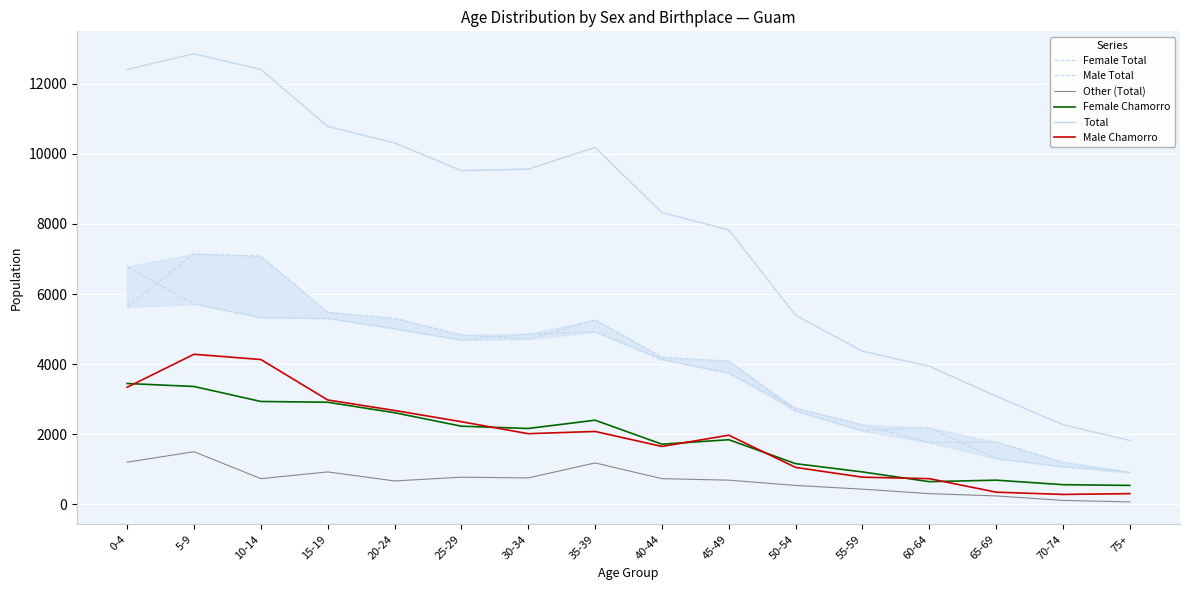

List the labels in order of Male Total value, largest first.

5-9, 10-14, 0-4, 15-19, 20-24, 35-39, 25-29, 30-34, 40-44, 45-49, 50-54, 60-64, 55-59, 65-69, 70-74, 75+